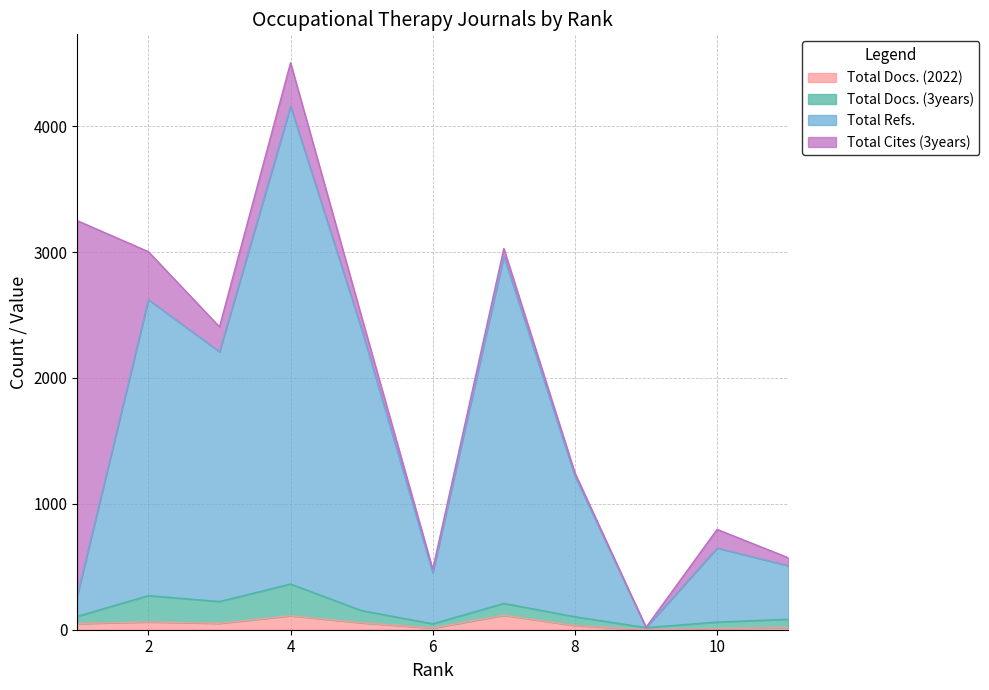

True or false: Total Docs. (2022) has more than 1 points higher than both neighbors.

True